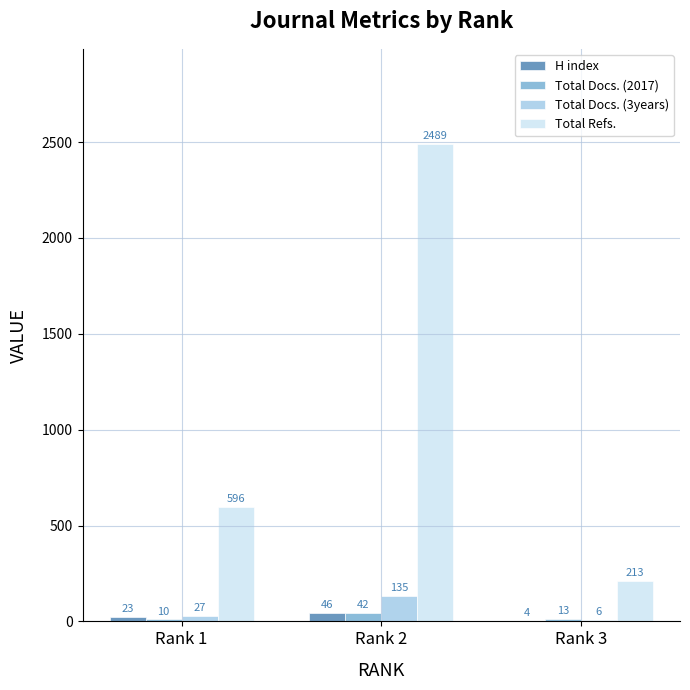

Which series has the widest spread of values?

Total Refs.